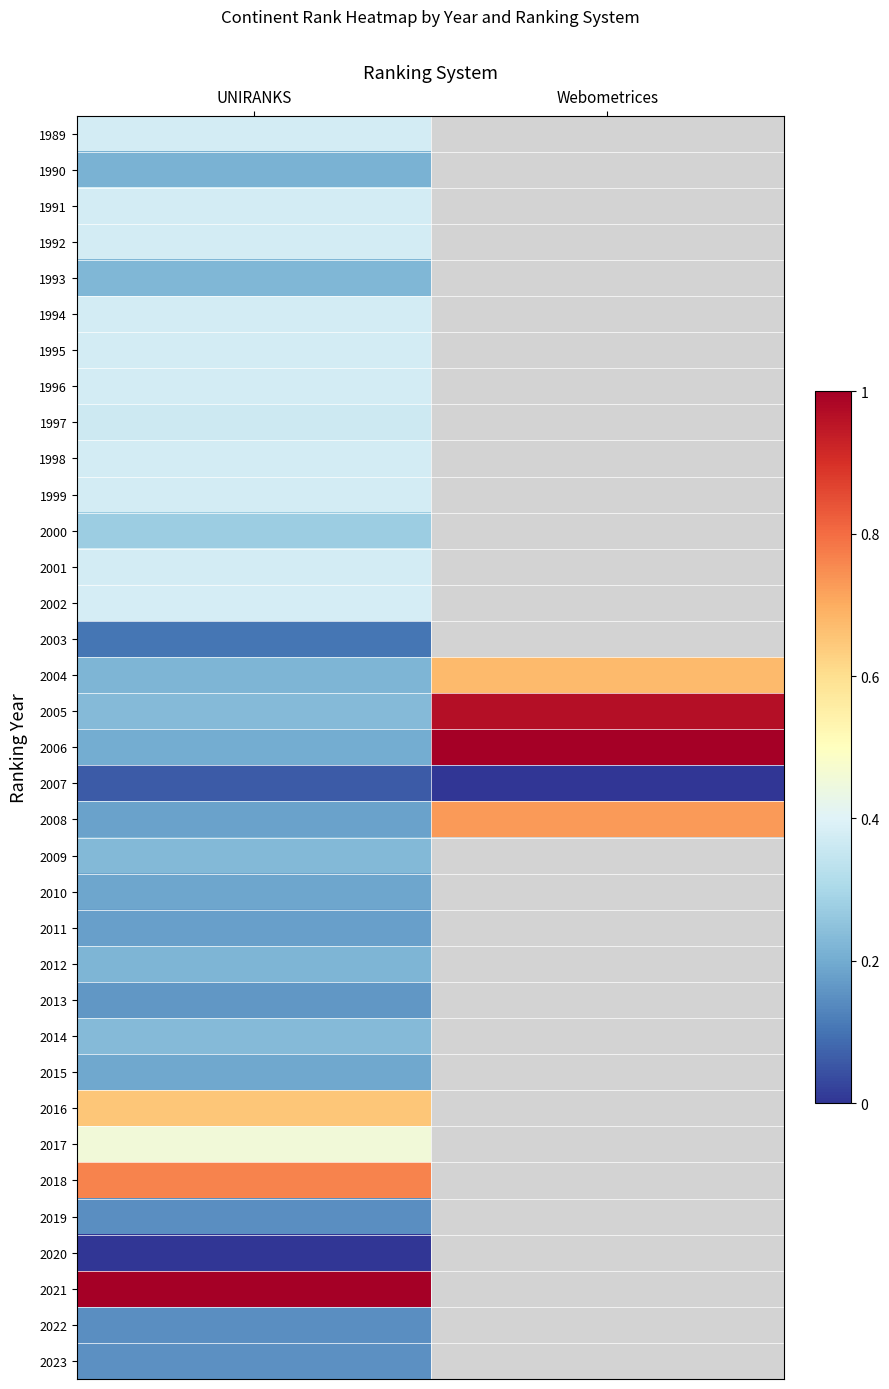

Which category has the lowest value across all series?

Webometrices